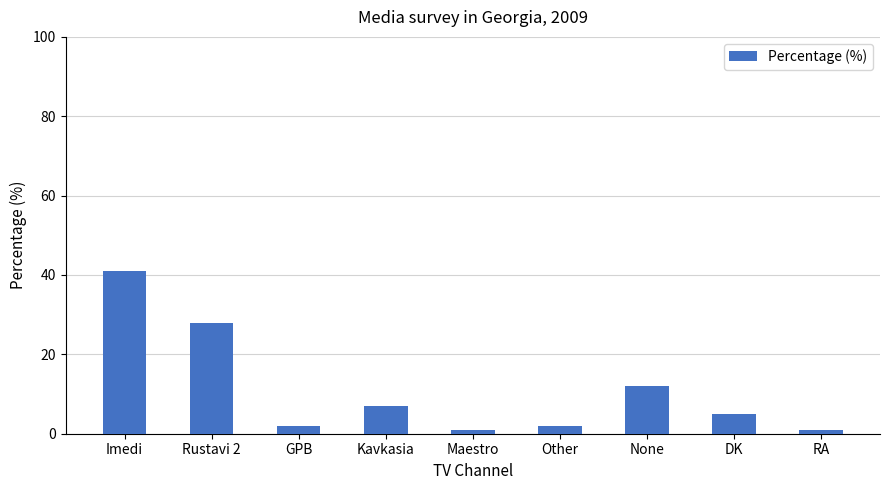

Approximately how many times larger is the value at Imedi compared to Kavkasia?

5.9